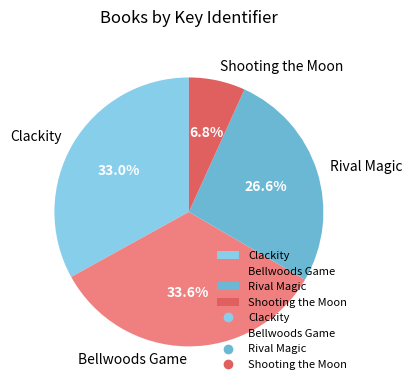

Is it true that Clackity is 33% of the pie?

True